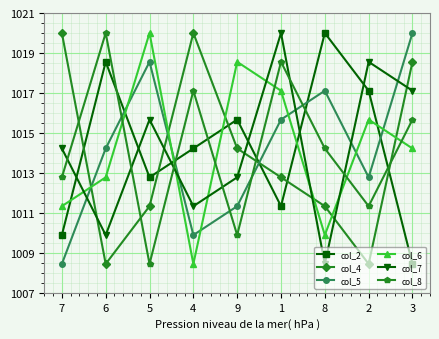

What is the smallest value displayed?

1008.4